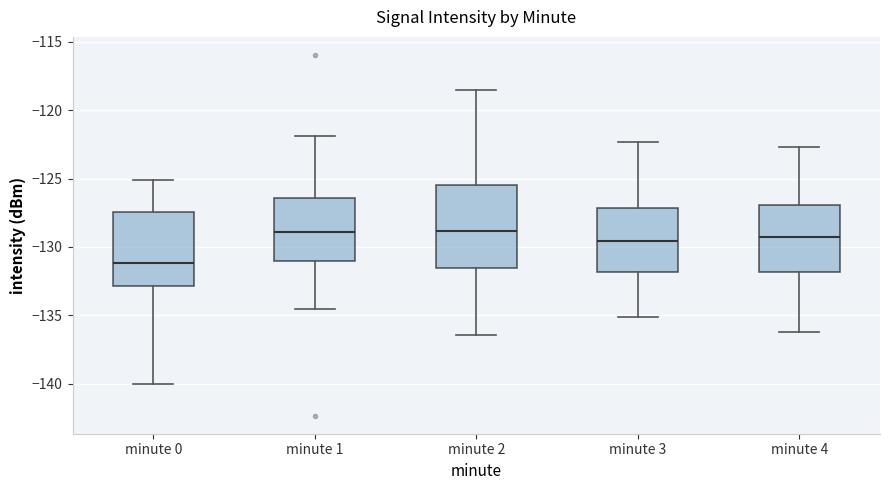

Where does the median line of the box for minute 4 sit on the y-axis? The values are not printed on the chart, so give them approximately, as read against the axis.

-129.0